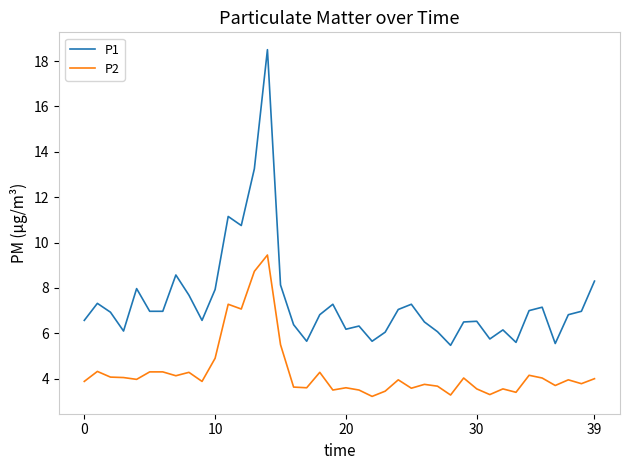

How many series are shown in this chart?

2